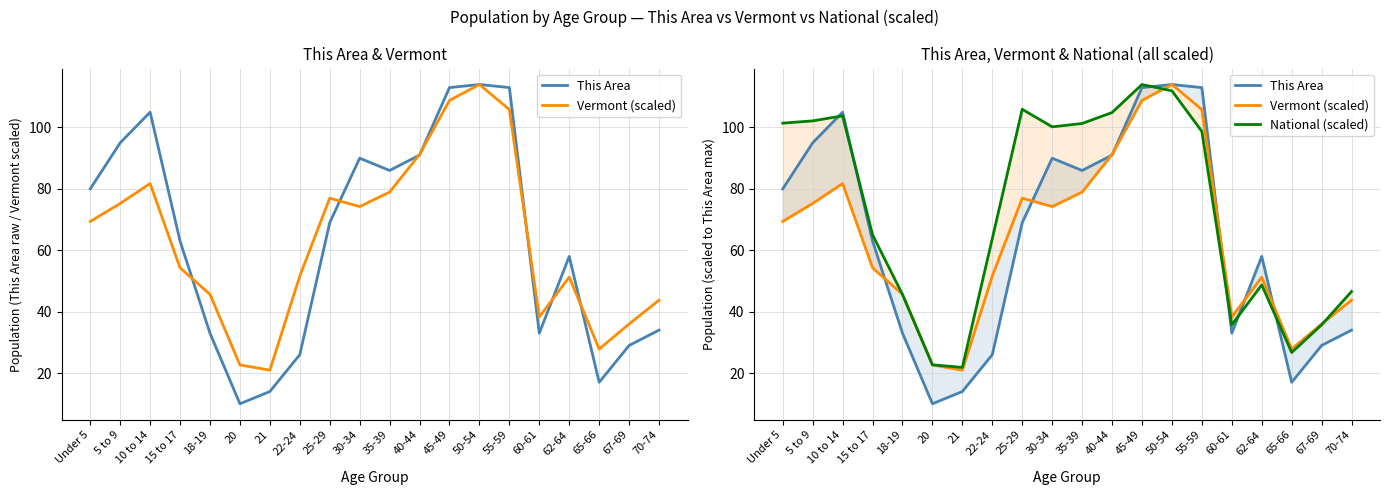

Count the number of data series in this chart.

3